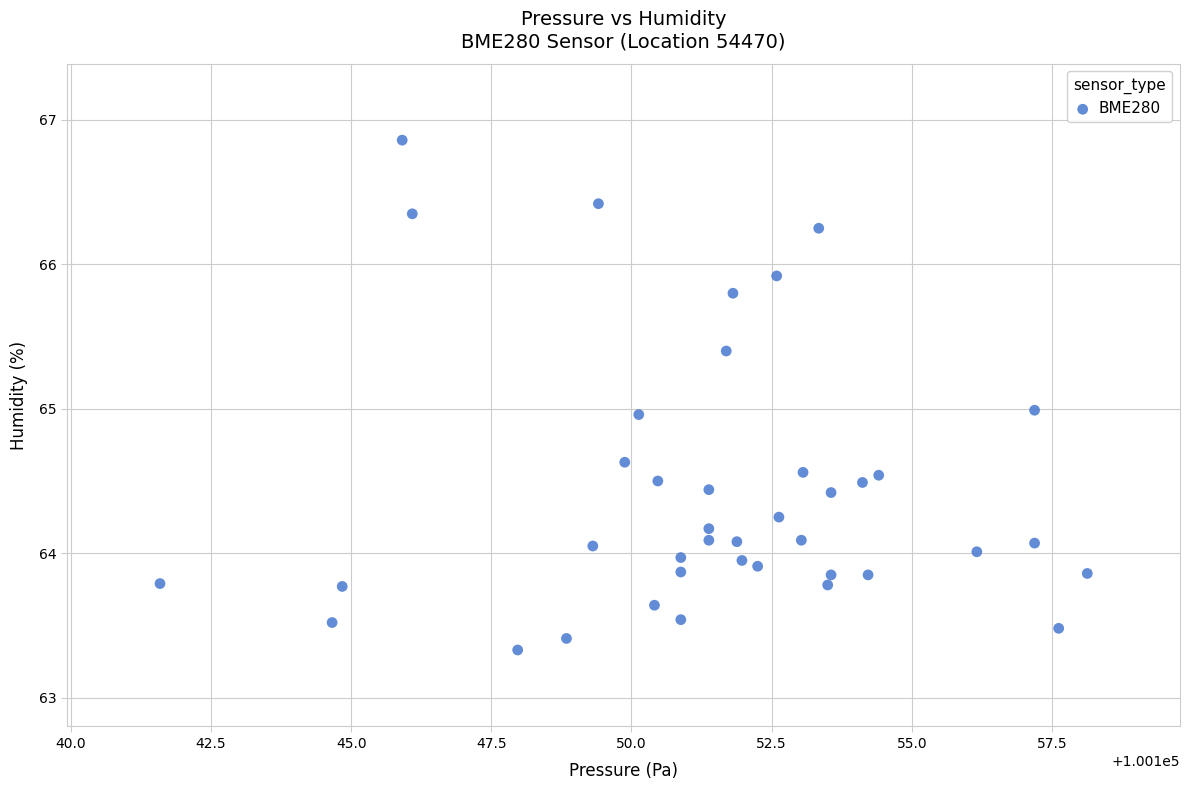

What is the range of Y values (max minus min)?

3.5